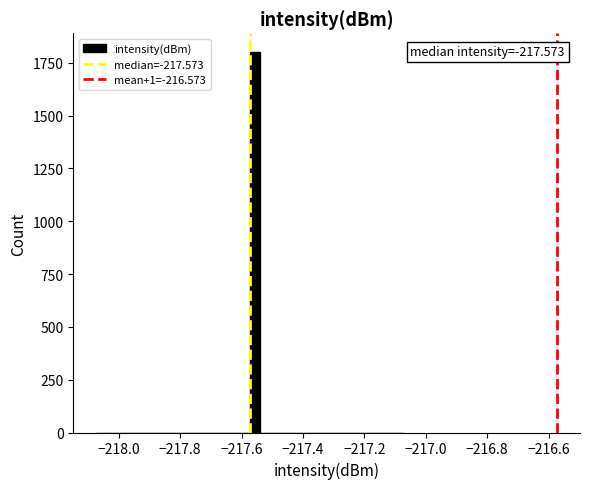

Around what value on the x-axis is the tallest bar? Give the approximate position of its centre, as read against the axis.

-217.56